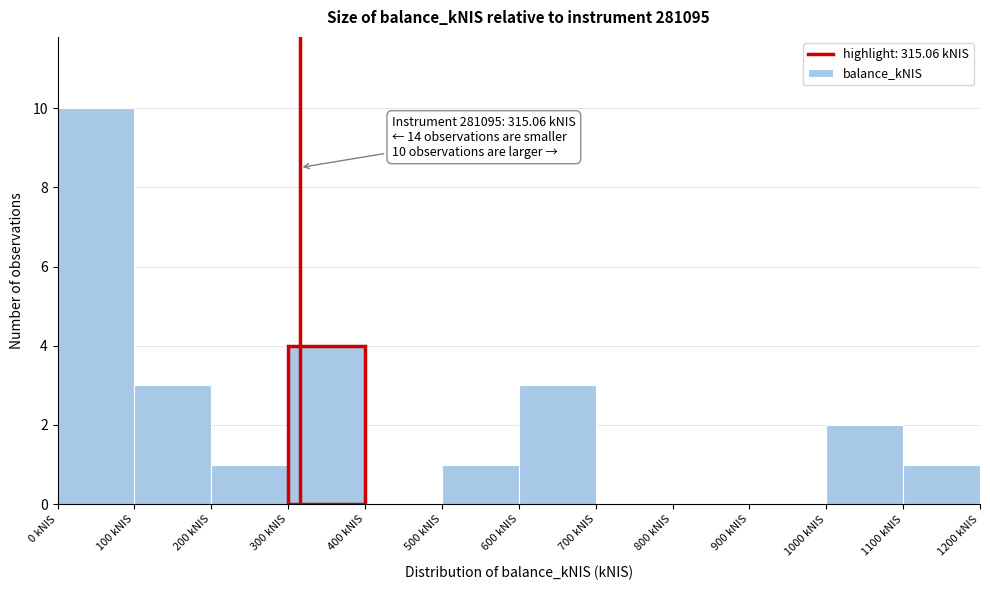

Over which range of the x-axis is the bar tallest?

0 to 100